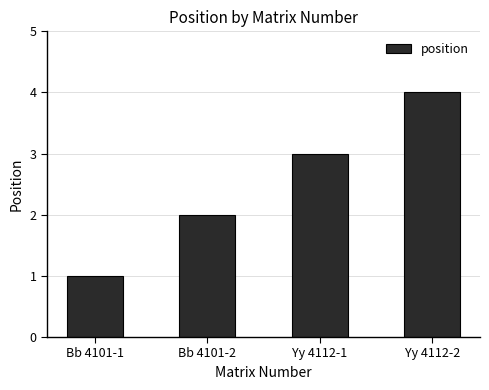

What is the sum of the values at Bb 4101-2 and Bb 4101-1?

3